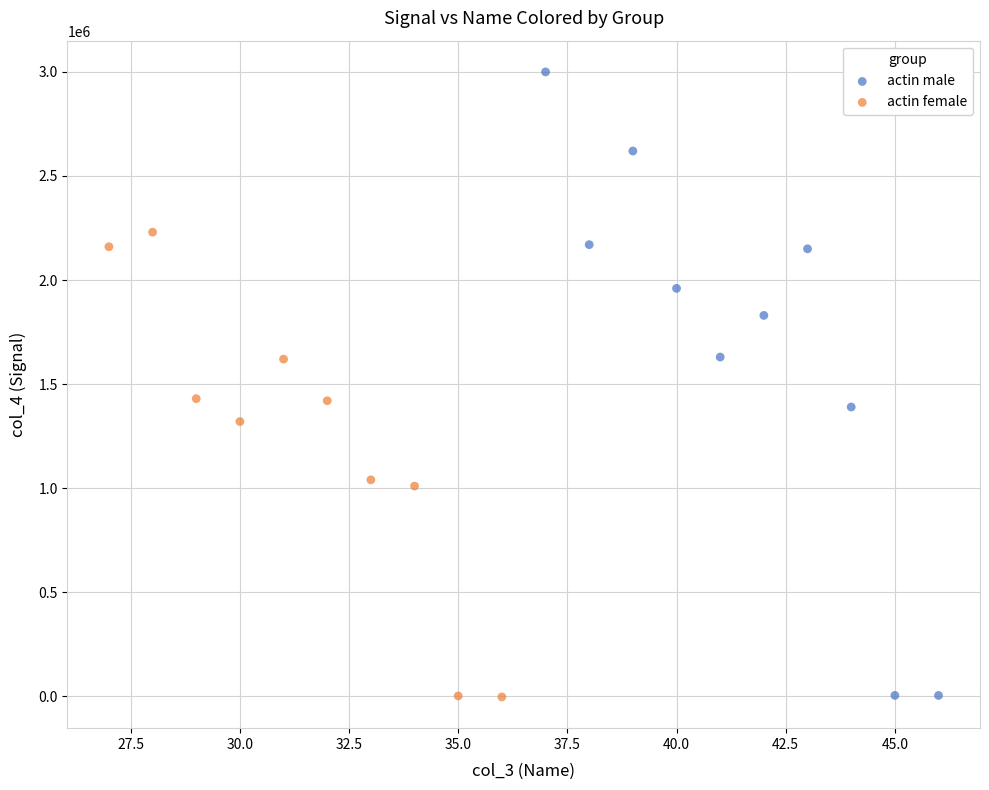

Which series reaches the maximum Y coordinate?

actin male